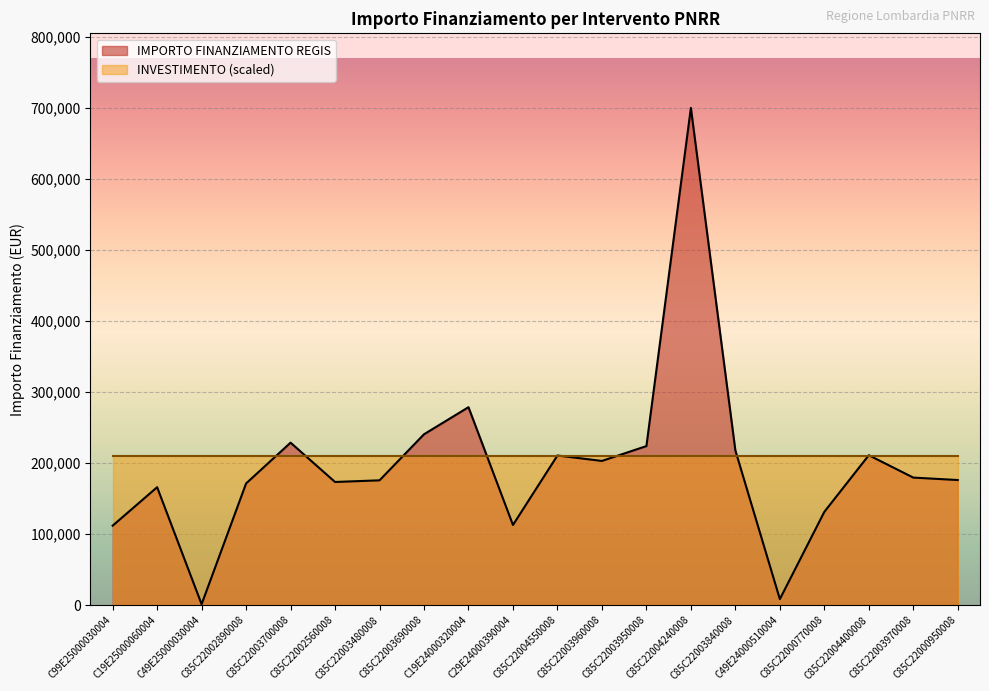

What is the difference between the values at C85C22002890008 and C85C22003950008?

52593.6